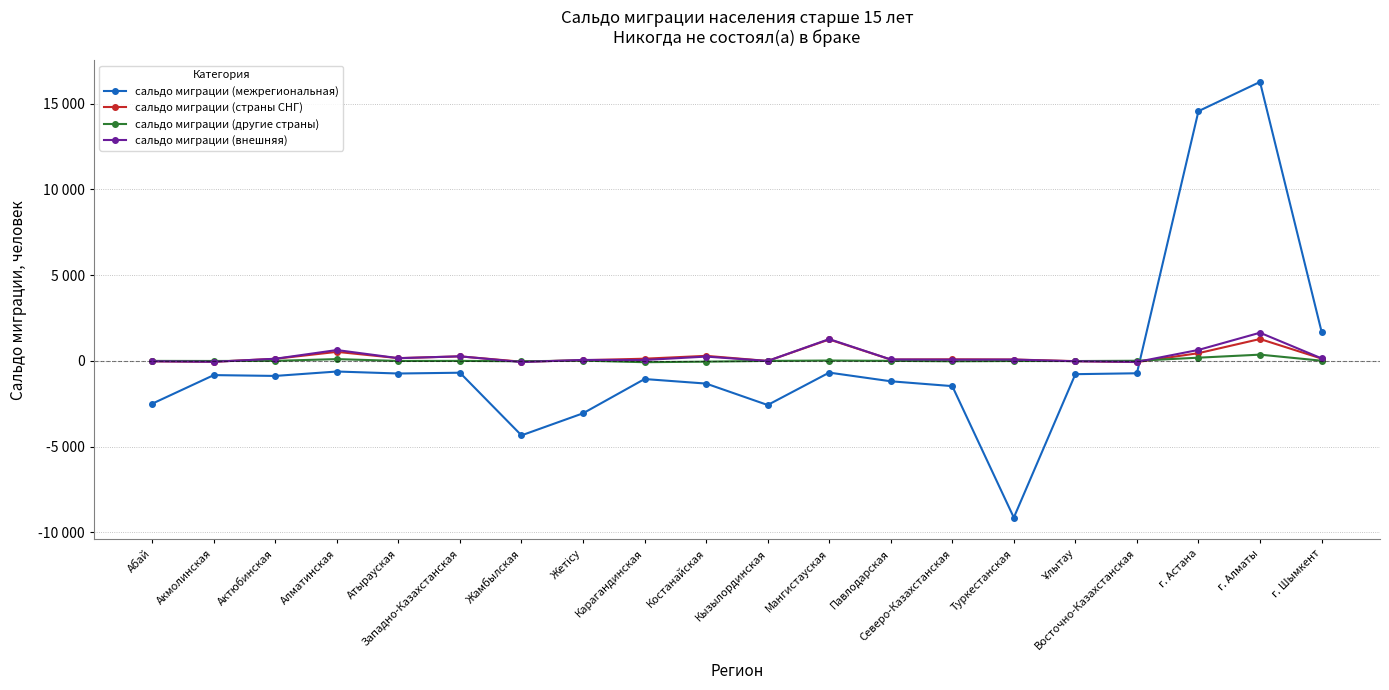

Which category has the highest value across all series?

г. Алматы